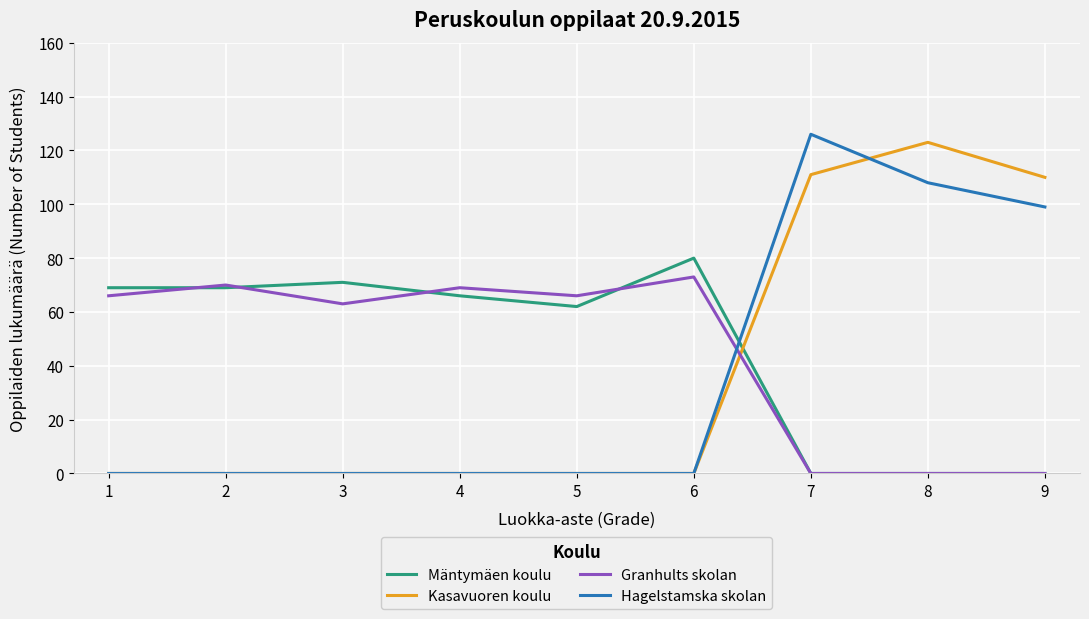

Is this an area chart (filled region under the line)?

No